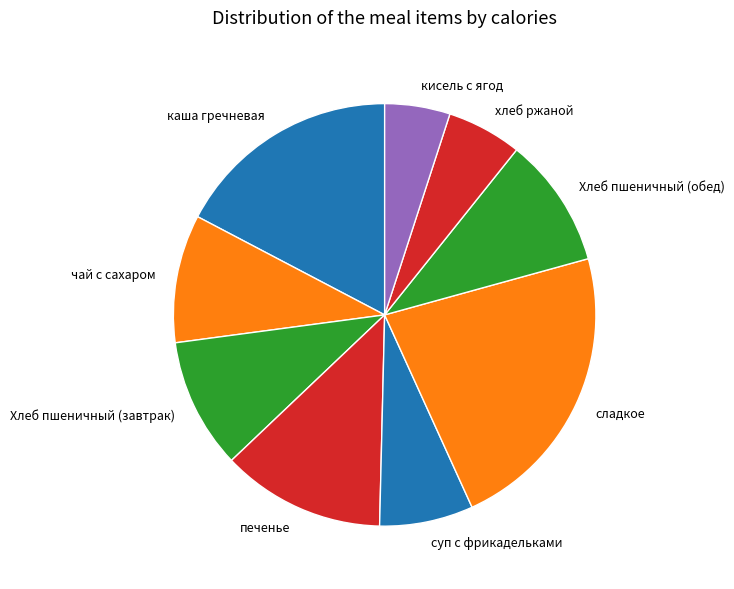

Does каша гречневая represent more than half of the total?

No